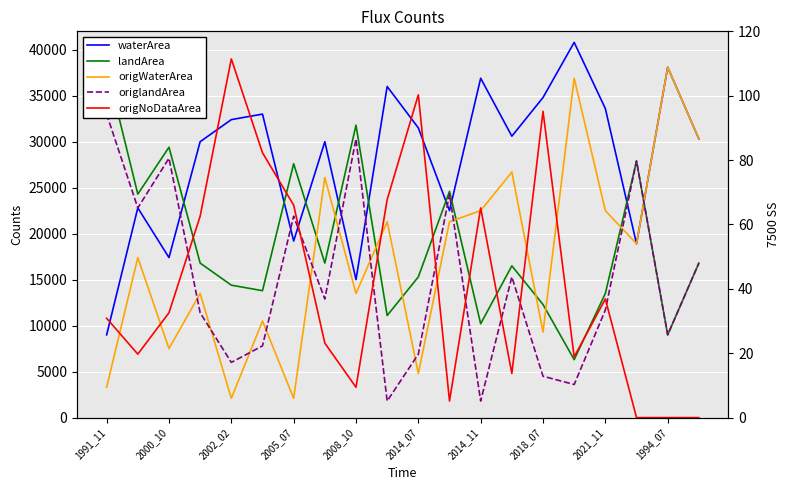

Which series ends up on top after the final intersection of origNoDataArea and origlandArea?

origlandArea